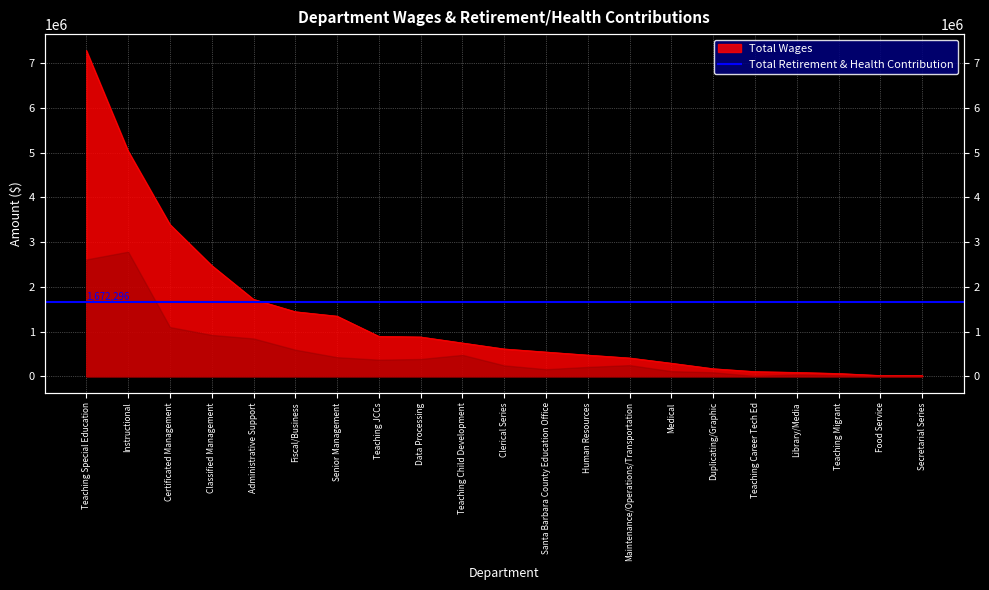

True or false: the data shows 606723 at Maintenance/Operations/Transportation.

False